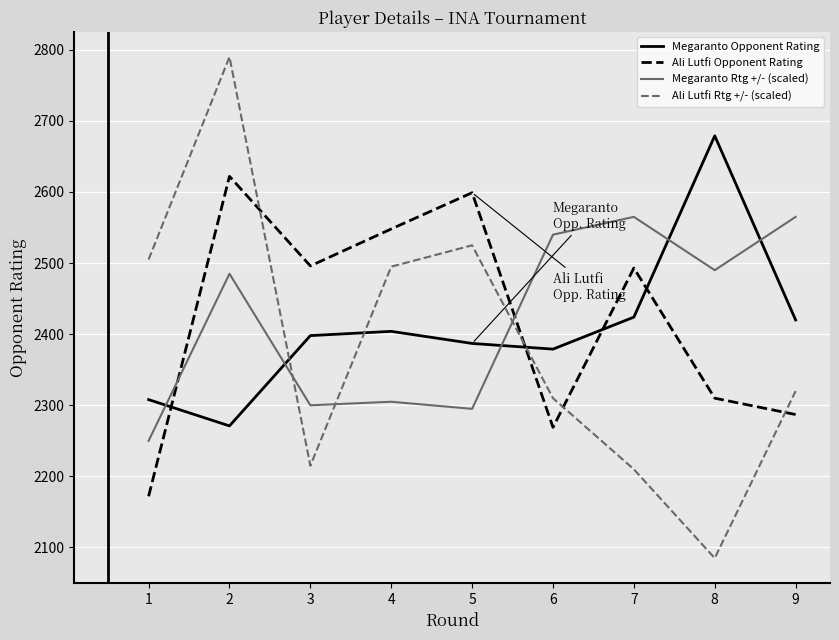

Which series has the largest range (max minus min)?

Ali Lutfi Rtg +/- (scaled)